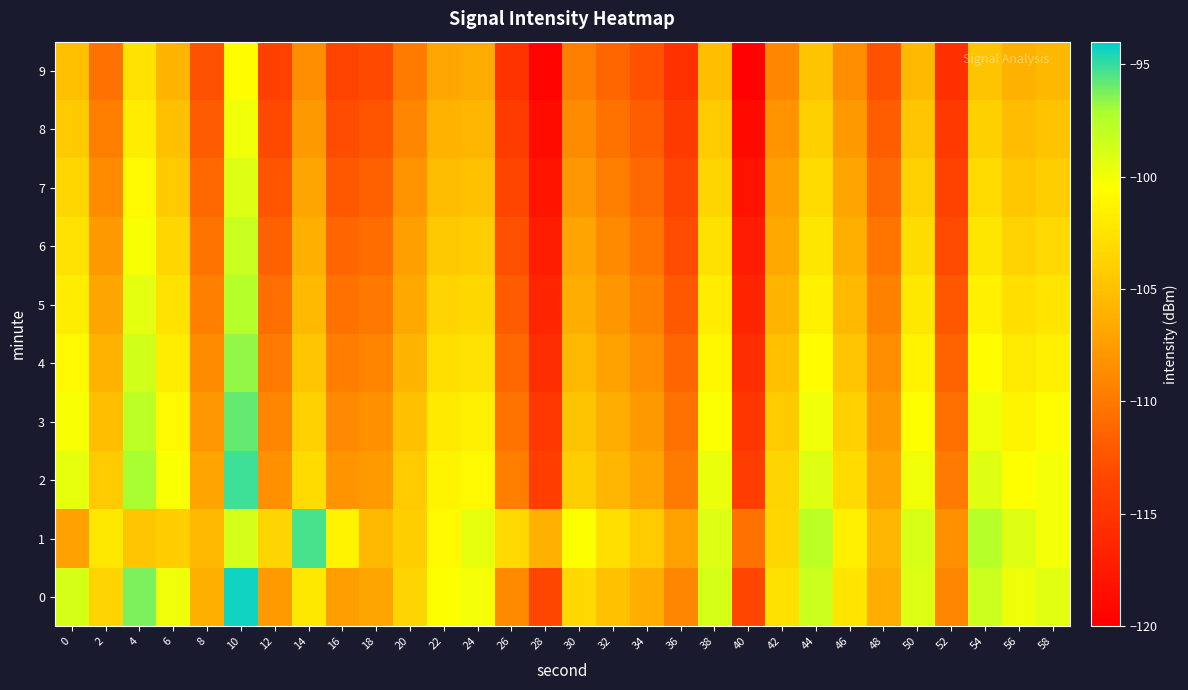

Which has a higher value, 42 or 14?

14